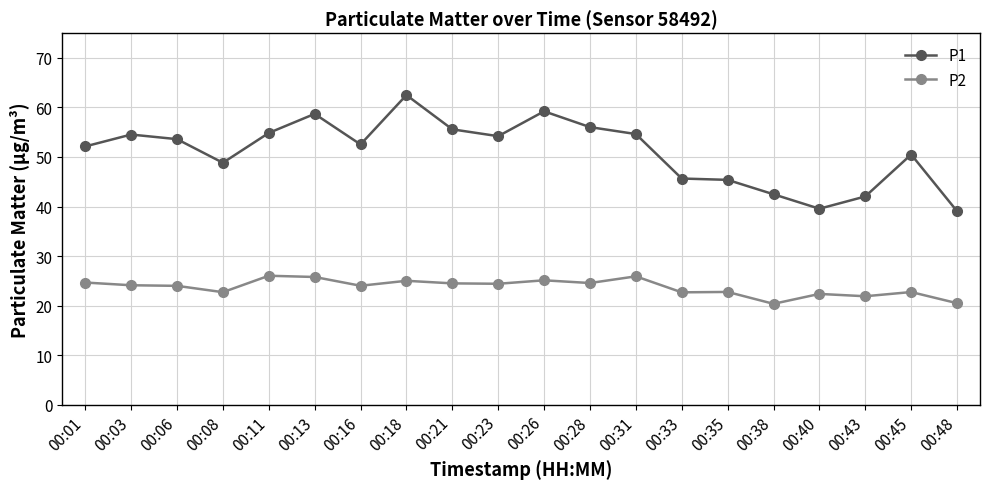

What are all the series names shown in the legend?

P1, P2